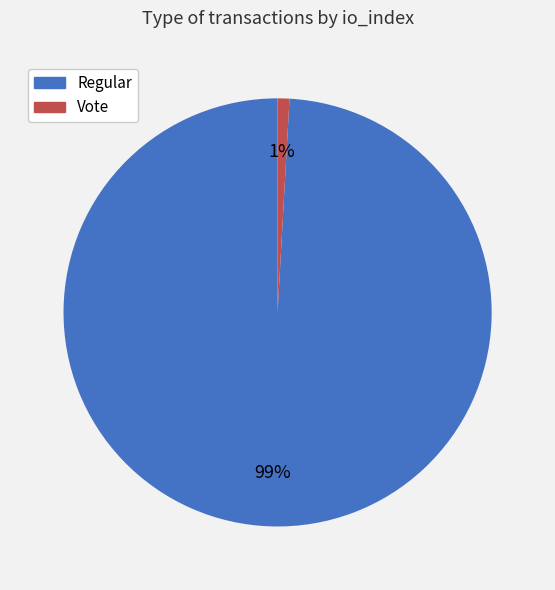

The Vote slice represents 11% of the pie. True or false?

False